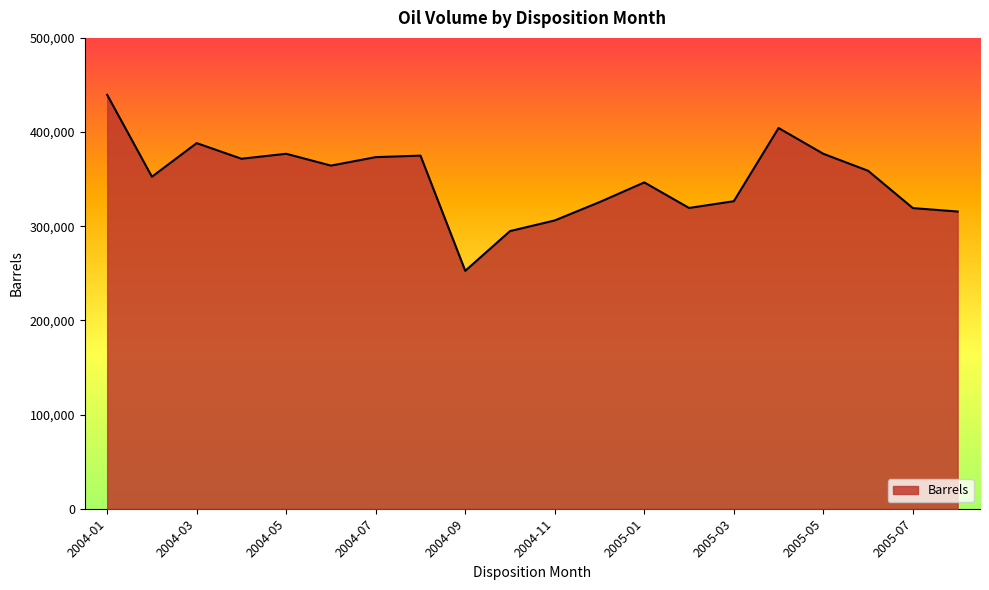

What is the difference between the maximum and minimum values?

186880.6